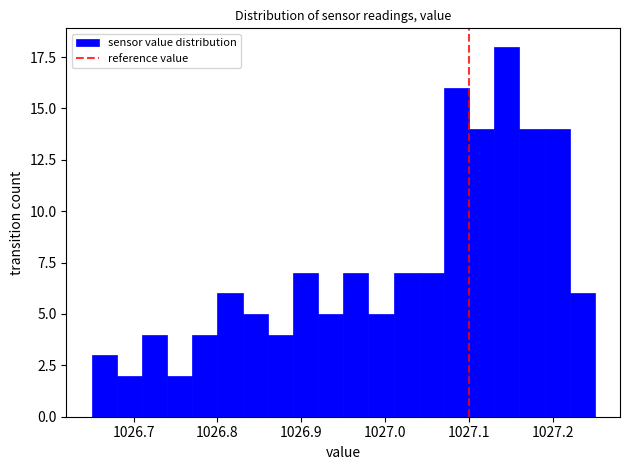

Read against the x-axis, roughly where is the centre of the tallest bar?

1027.15